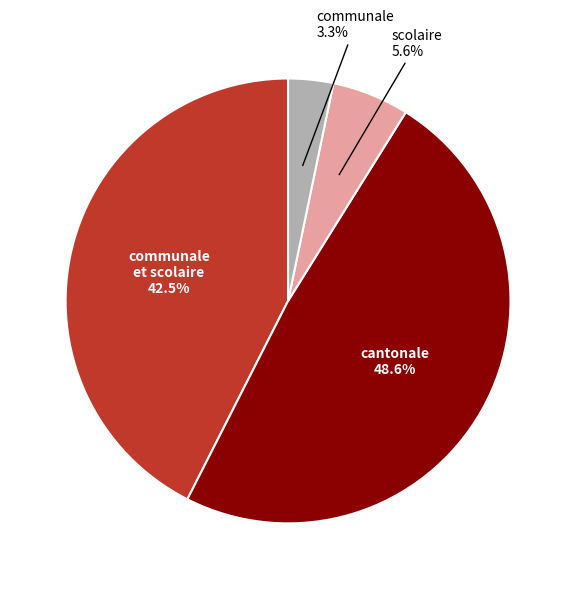

What percentage is the cantonale slice, to the nearest percent?

49%